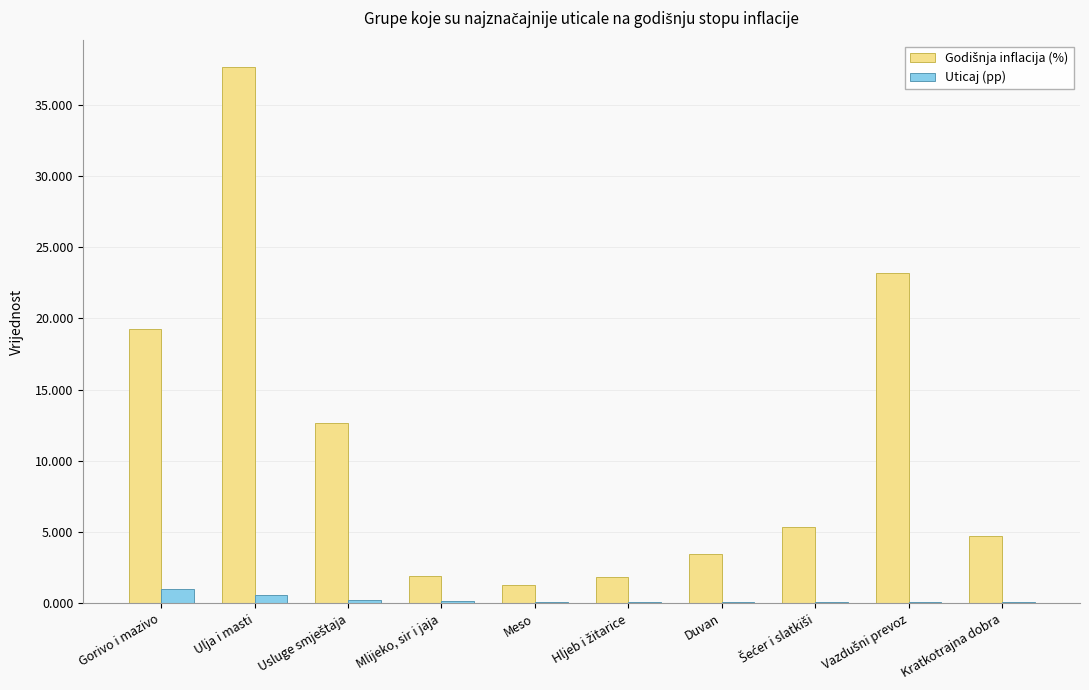

Count the number of data series in this chart.

2